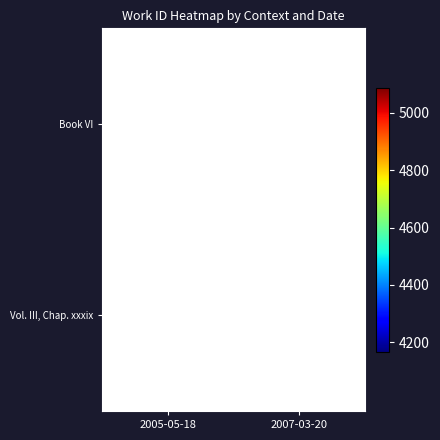

Count the number of categories in the chart.

2